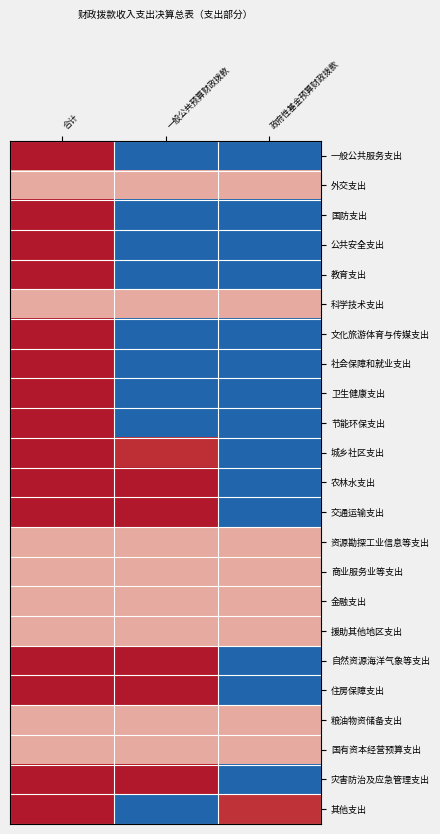

Between 一般公共预算财政拨款 and 政府性基金预算财政拨款, which is larger?

一般公共预算财政拨款